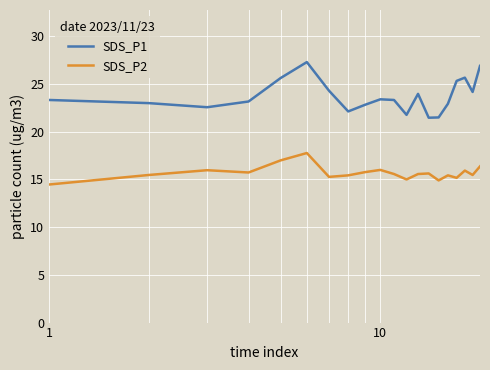

True or false: SDS_P1 and SDS_P2 cross at least once.

False